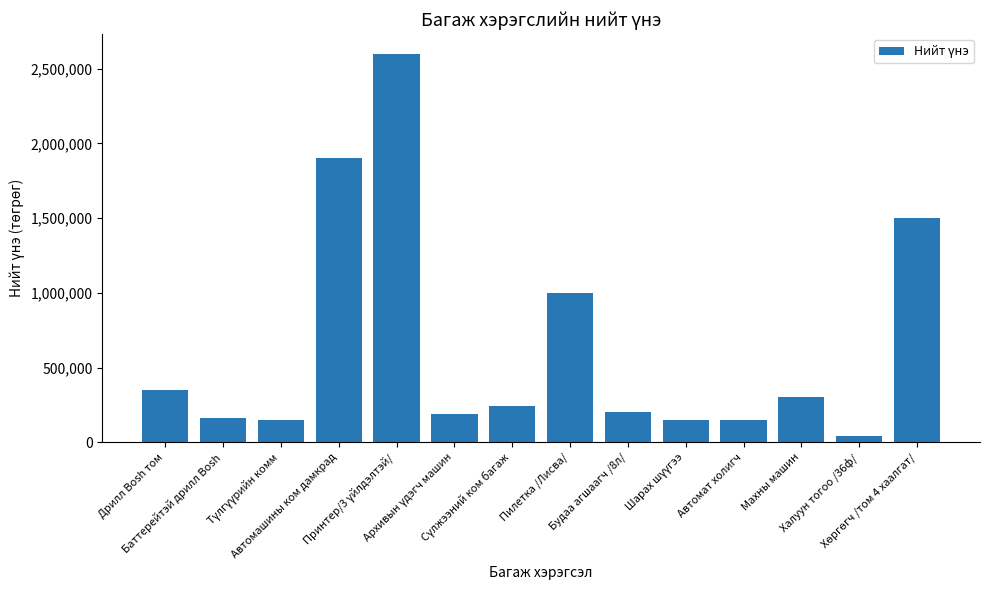

Read the value at Махны машин, to the nearest 50.

300000